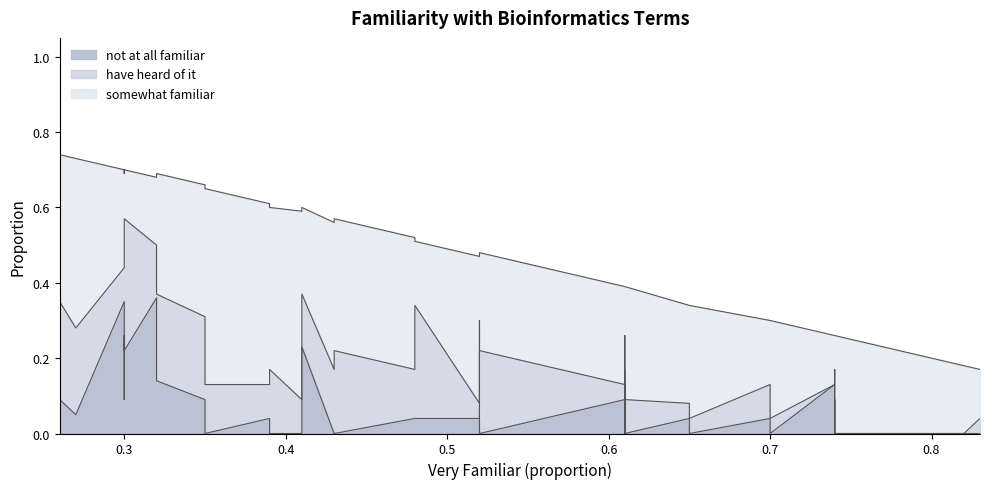

What is the difference between the second highest and minimum values in the not at all familiar series?

0.3